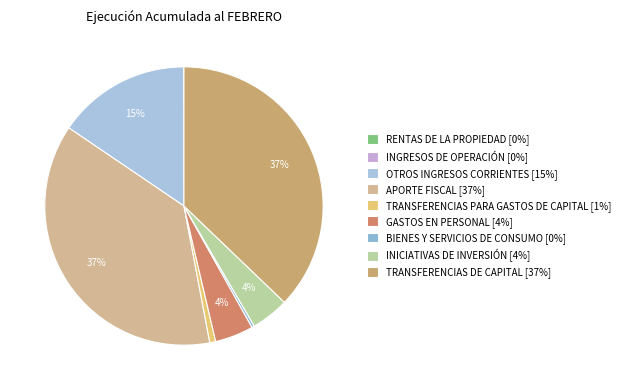

Does TRANSFERENCIAS PARA GASTOS DE CAPITAL represent more than half of the total?

No